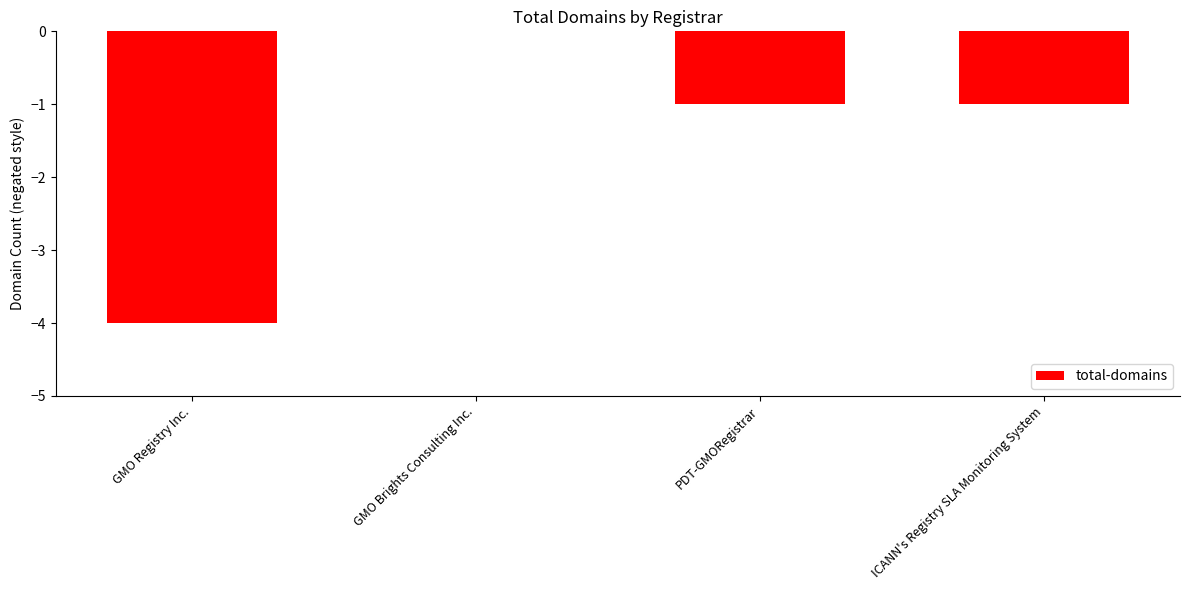

What is the sum of all values?

-6